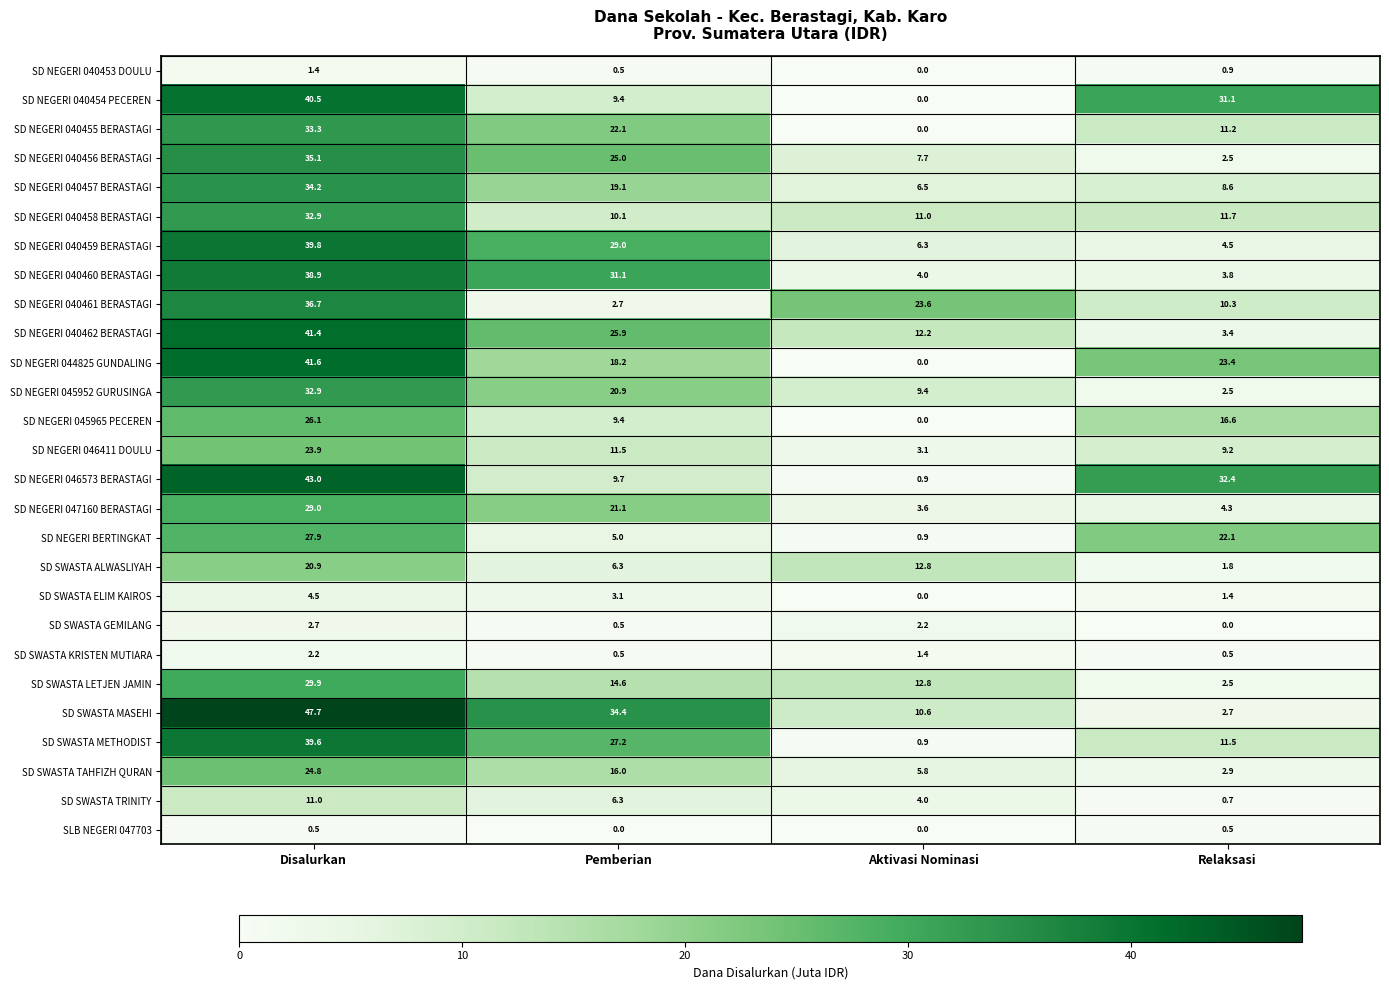

Which series has the largest total across all categories?

SD SWASTA MASEHI